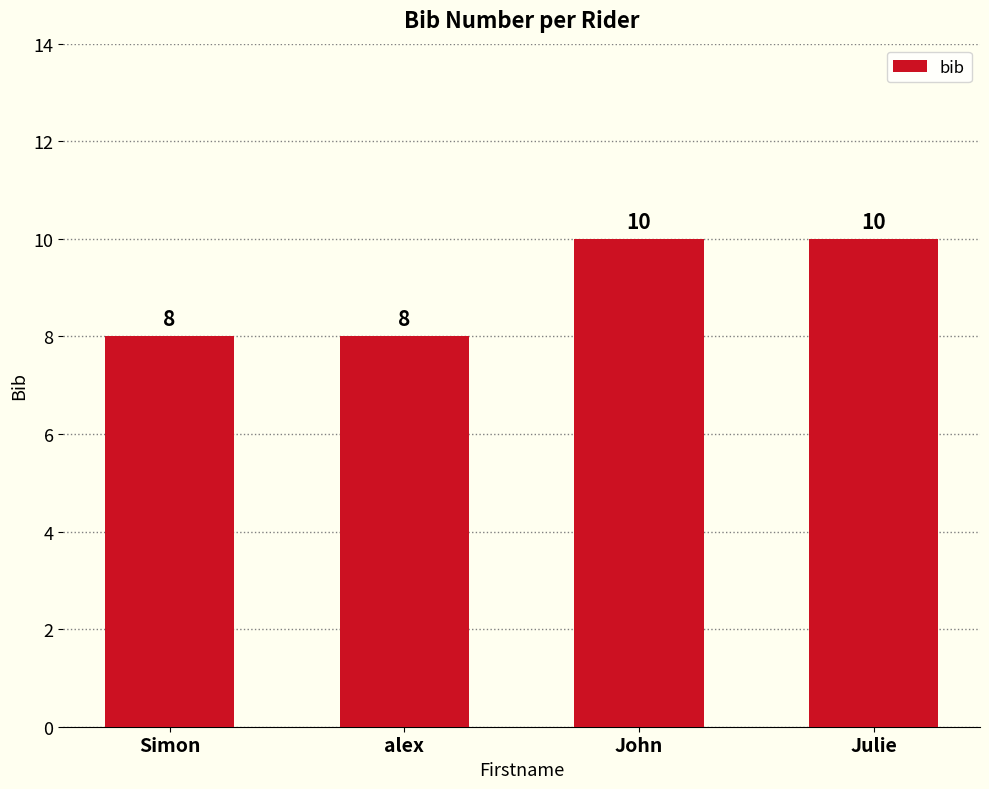

Approximately how many times larger is the value at Julie compared to John?

1.0